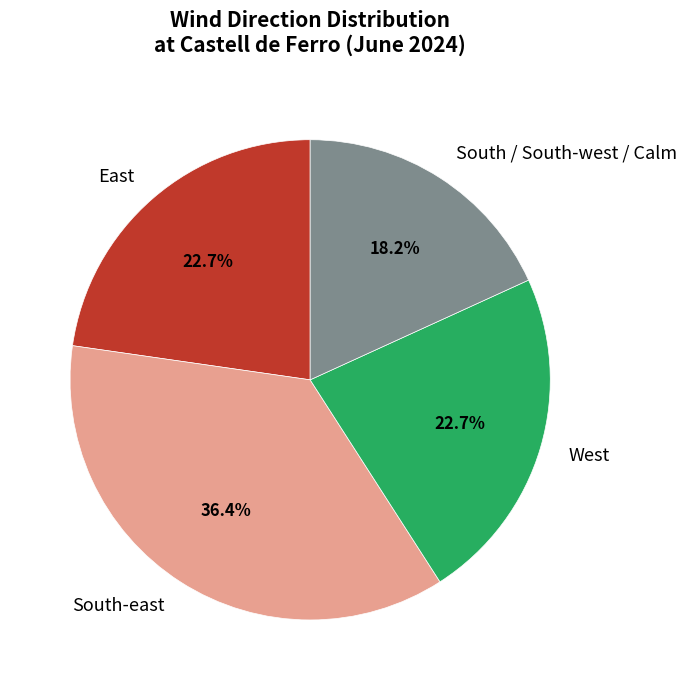

To the nearest percent, what portion does East represent?

23%